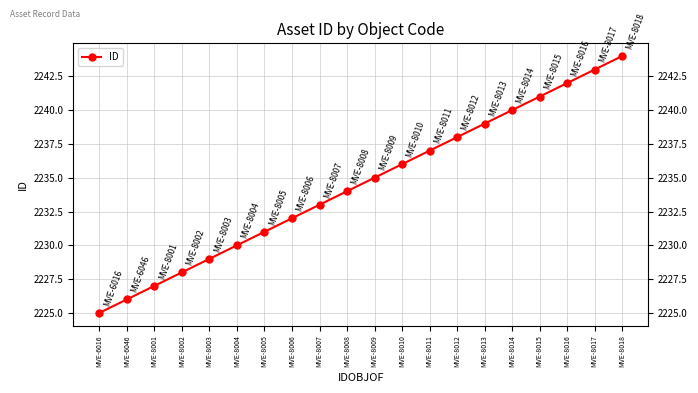

Approximately how many times larger is the value at MVE-6016 compared to MVE-8008?

1.0